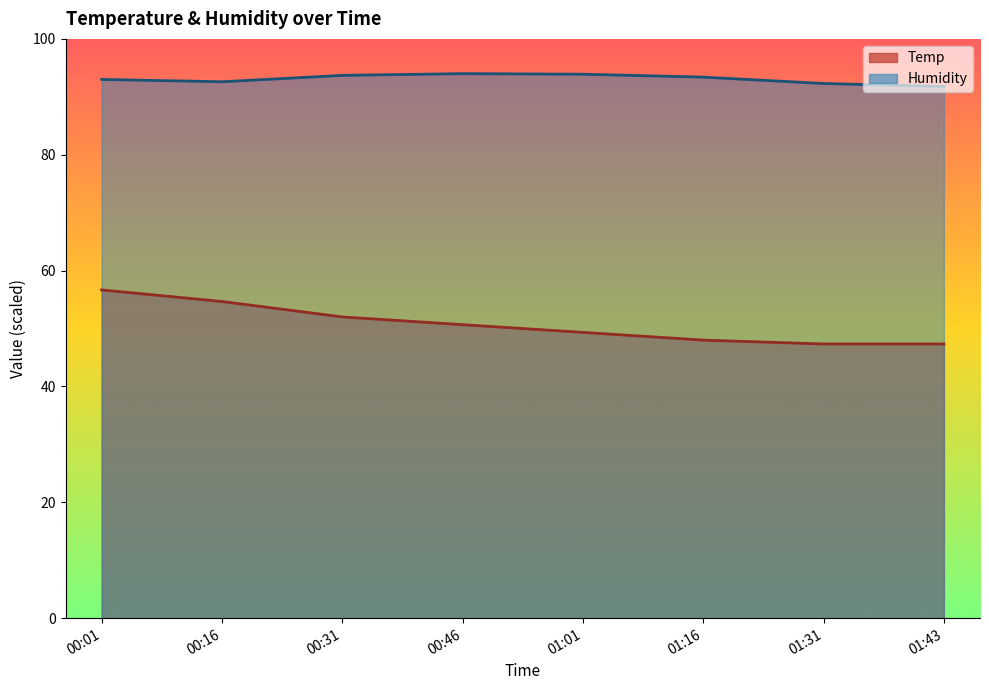

What is the difference between the maximum and minimum values in the Humidity series?

2.2